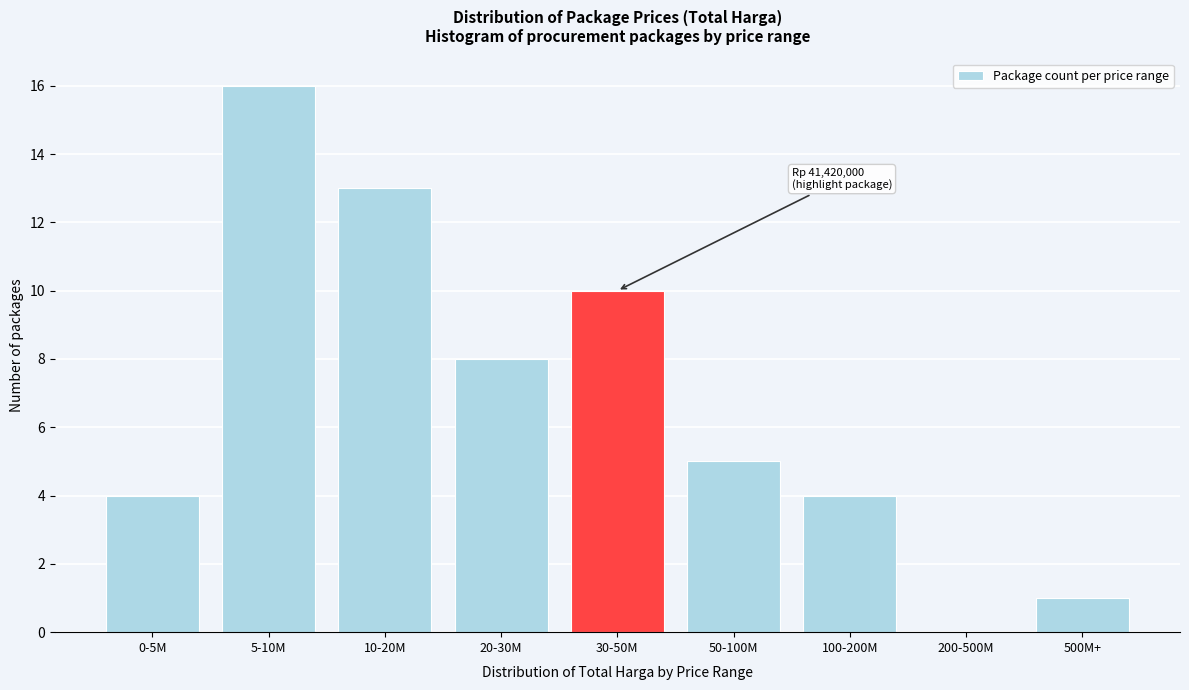

Reading left to right, what are all the values shown in this chart?

0-5M=4	5-10M=16	10-20M=13	20-30M=8	30-50M=10	50-100M=5	100-200M=4	200-500M=0	500M+=1